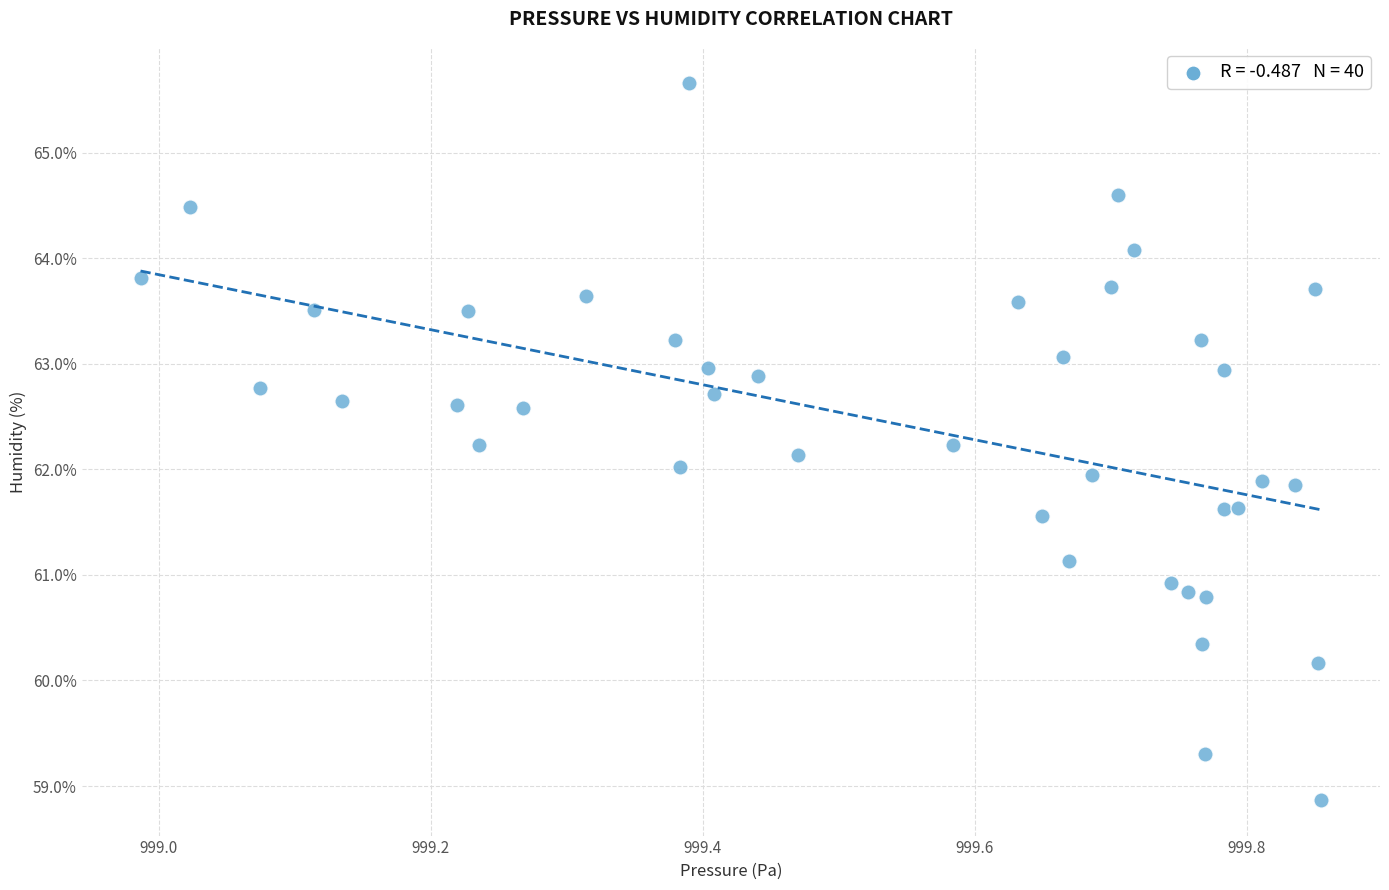

What is the range of Y values (max minus min)?

6.8